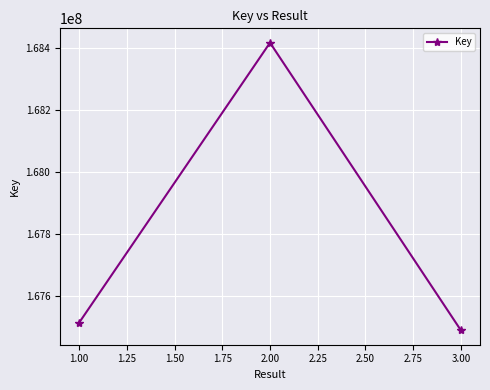

List the labels in order of value, smallest first.

3.00, 1.00, 2.00